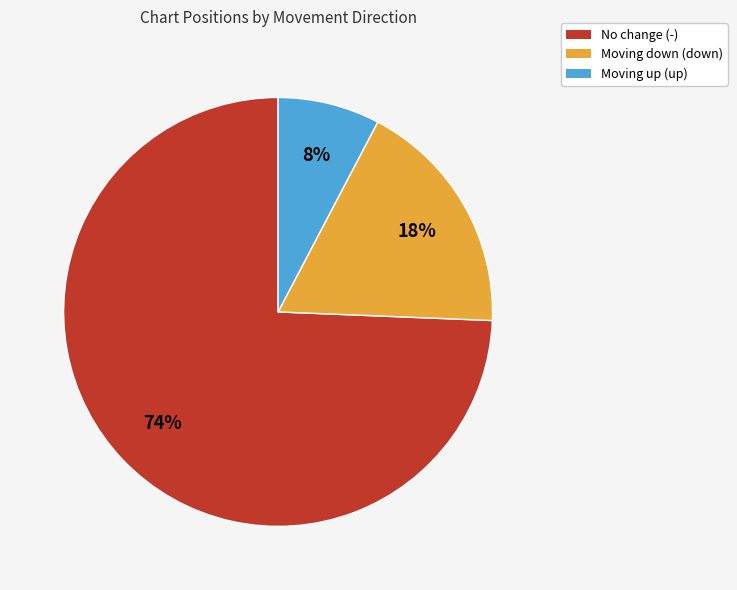

How many segments does this pie chart have?

3